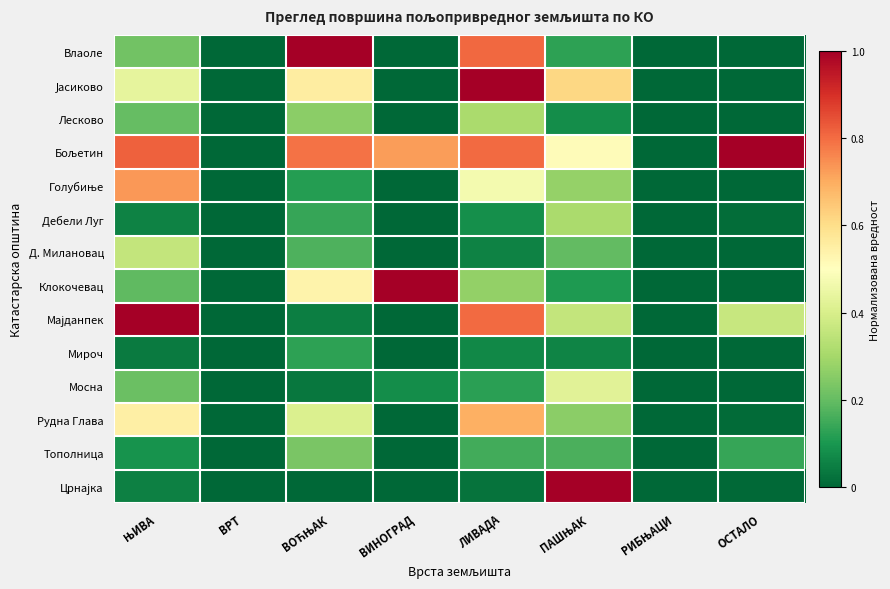

Which series has the largest total across all categories?

Бољетин